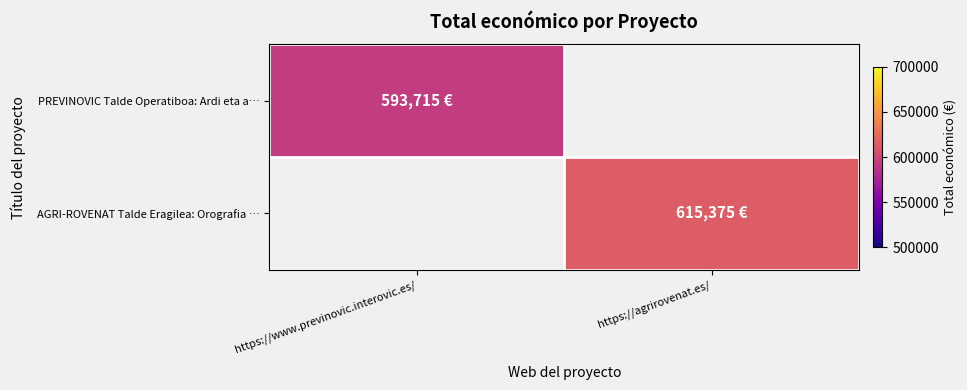

Is the value of AGRI-ROVENAT Talde Eragilea: Orografia … at https://agrirovenat.es/ greater than the value of PREVINOVIC Talde Operatiboa: Ardi eta a… at https://www.previnovic.interovic.es/?

Yes